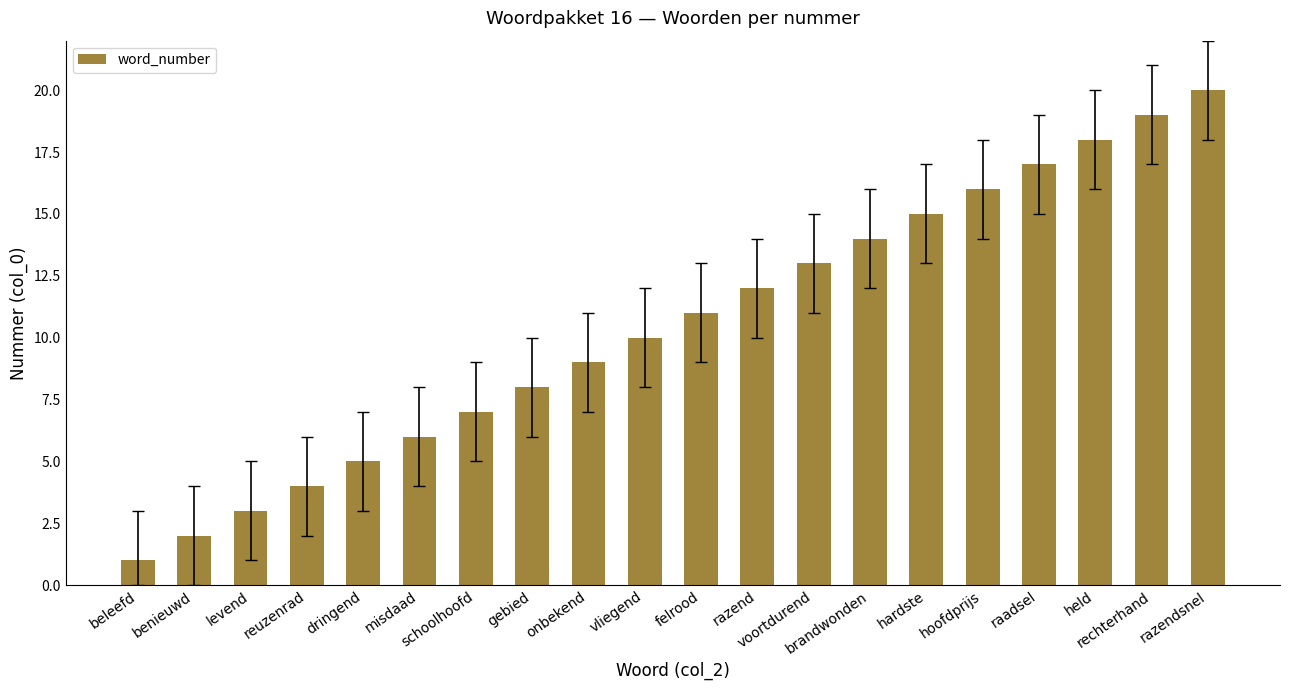

What is the minimum value shown in the chart?

1